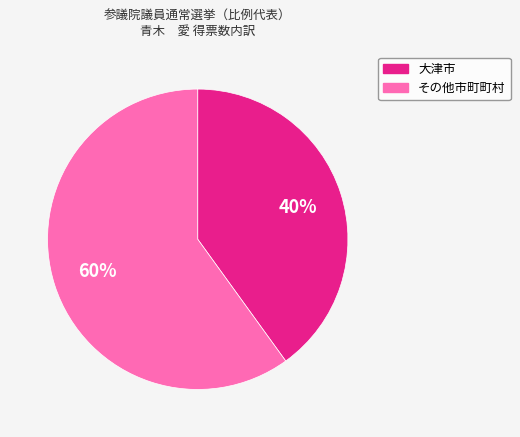

Is there a majority slice in this chart?

Yes